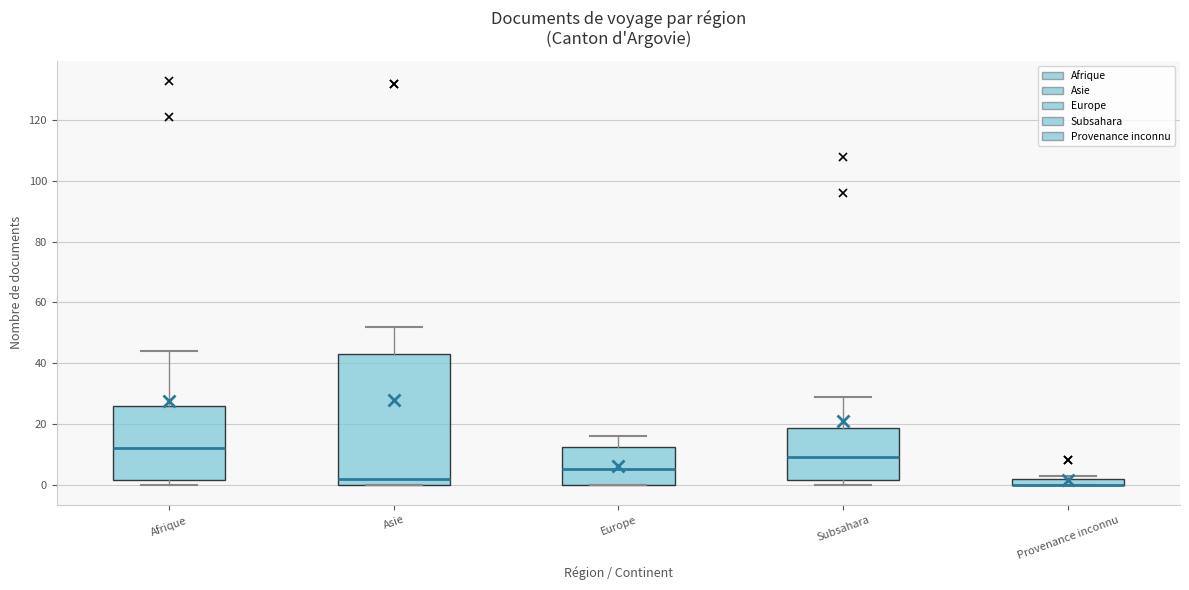

Comparing the boxes themselves (not the whiskers), which one is the tallest?

Asie